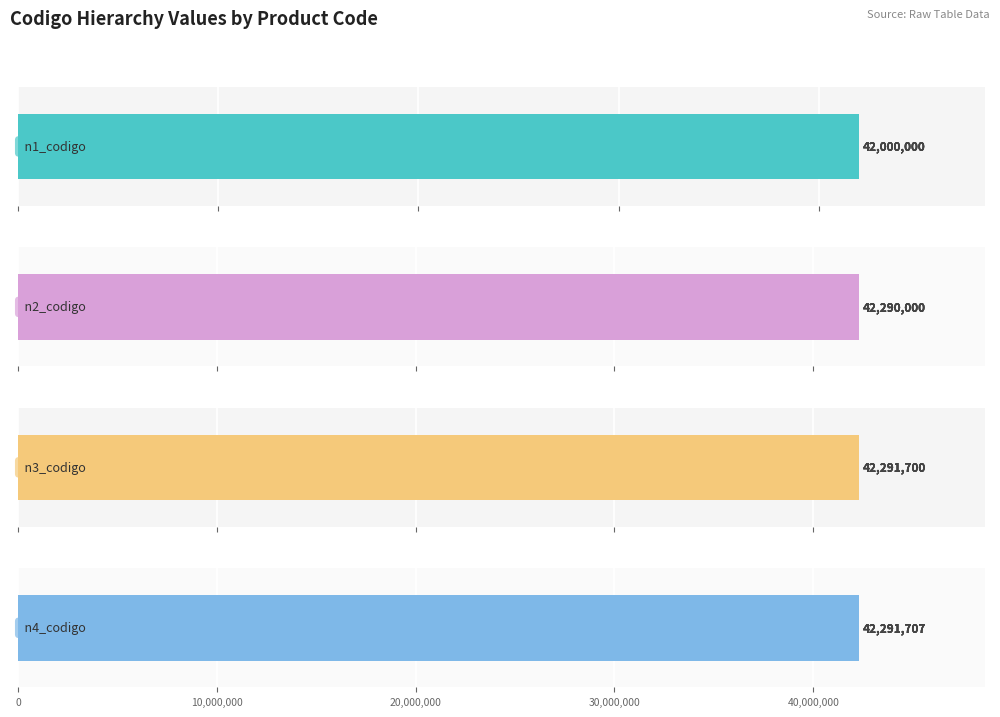

Read the n3_codigo value at 42291707-9999.

42291700